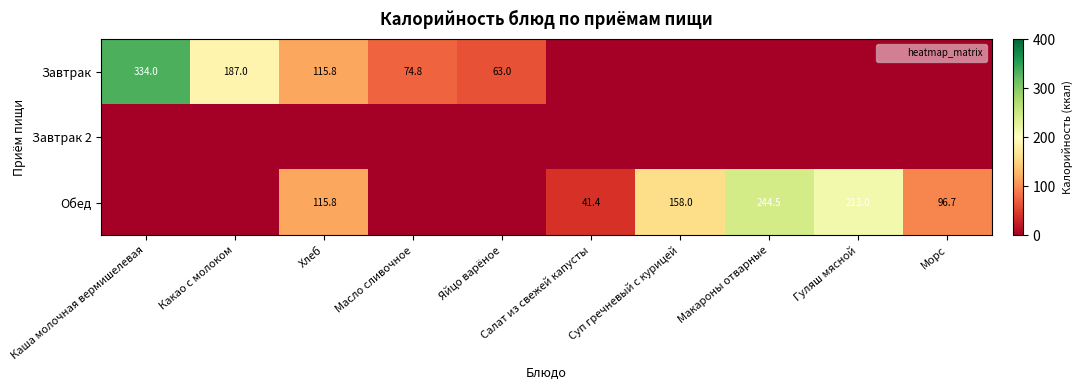

What is the total value across all series at Хлеб?

231.7